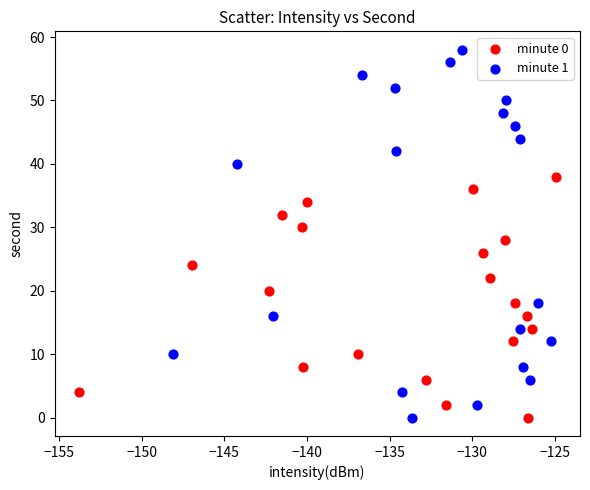

Which series has the widest spread of Y values?

minute 1